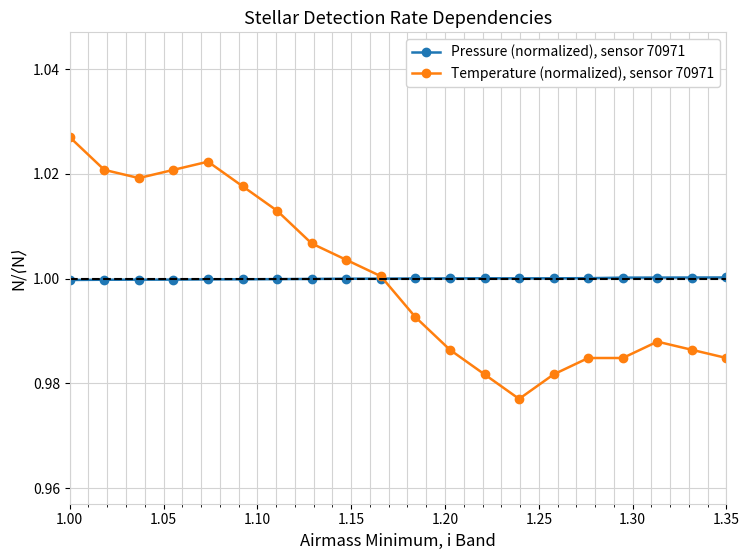

Count the number of categories in the chart.

20